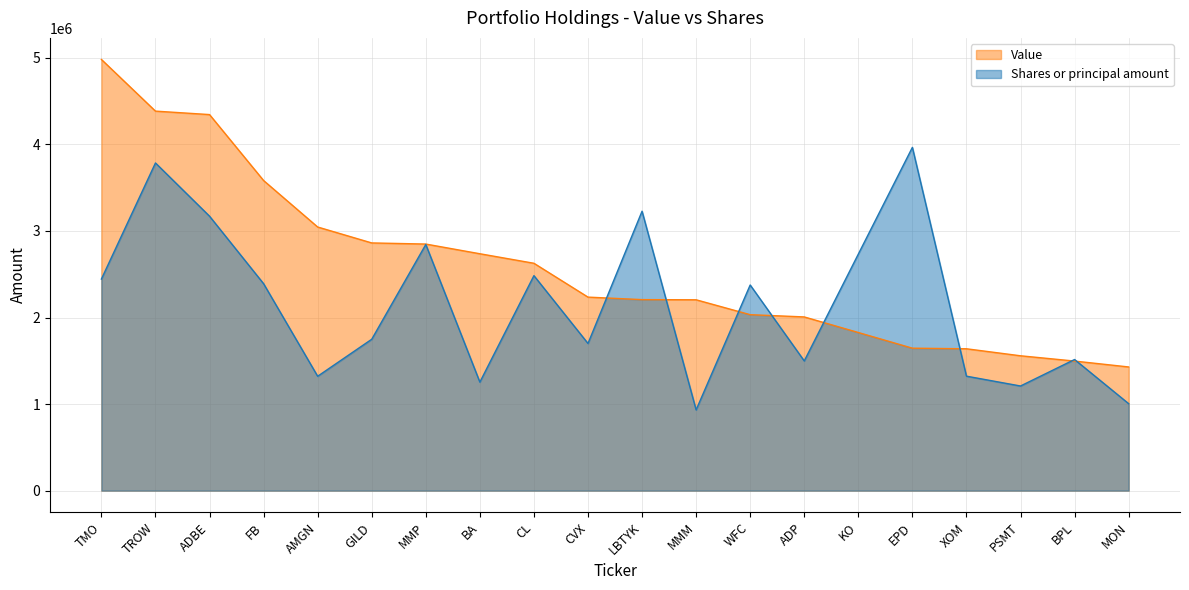

Does the chart have visible grid lines?

Yes